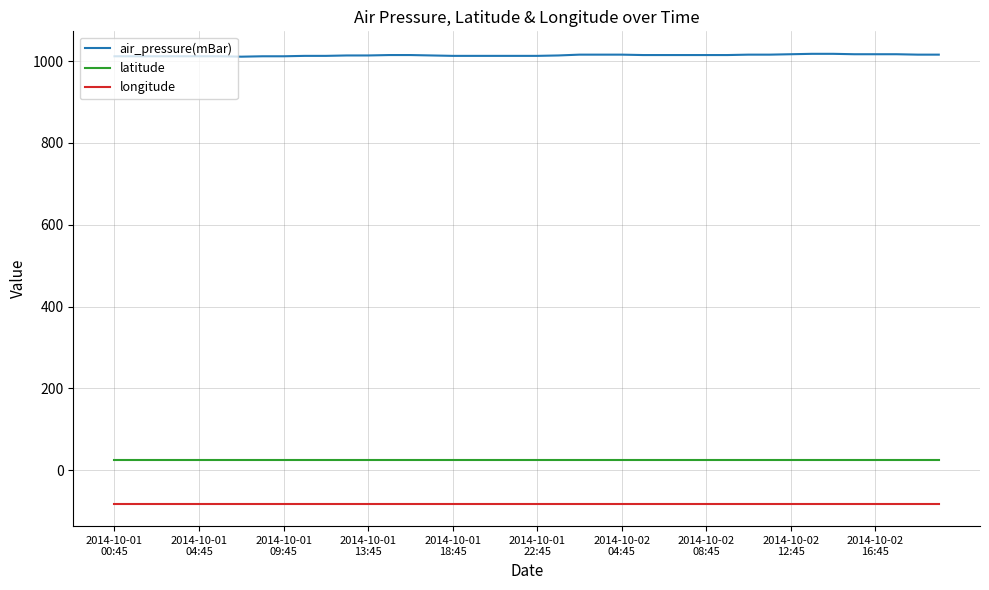

List the series in order of their peak value, lowest first.

longitude, latitude, air_pressure(mBar)